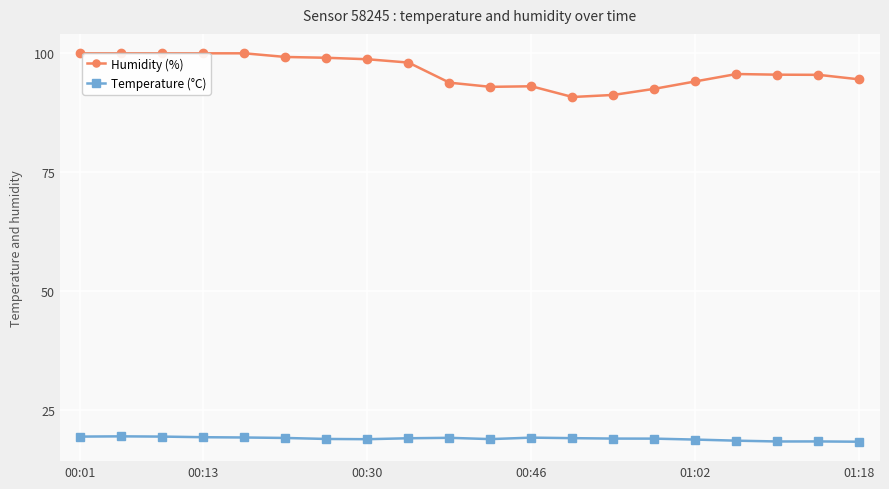

True or false: Temperature (°C) has a value of 19.1 at 00:46.

True